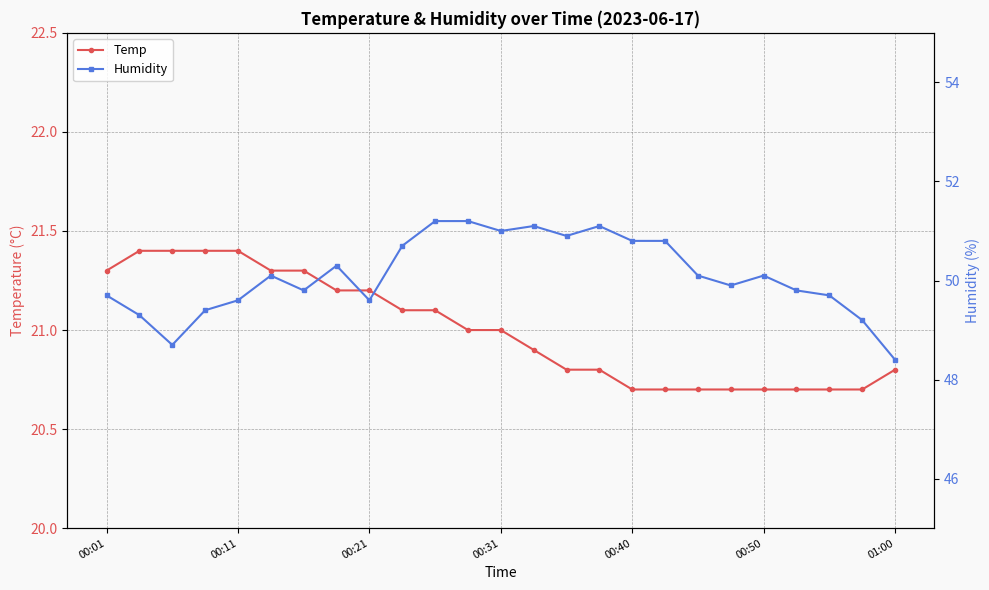

Is it true that Temp equals 35.6 at 00:21?

False